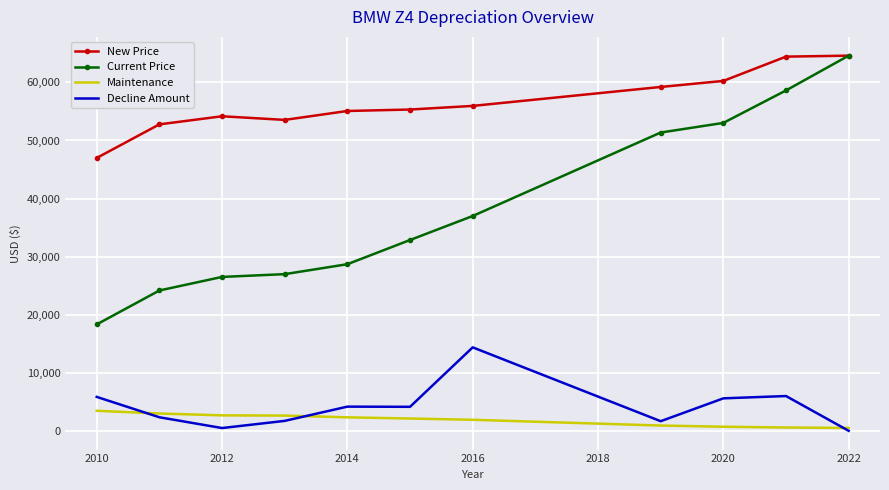

True or false: Current Price and Decline Amount cross at least once.

False